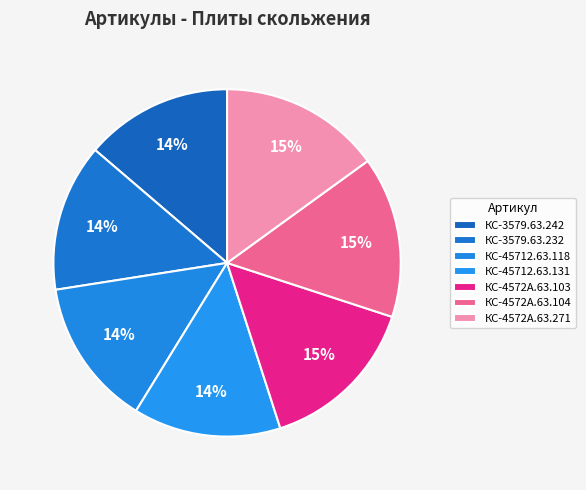

Which category has the biggest portion of the pie?

КС-4572А.63.271